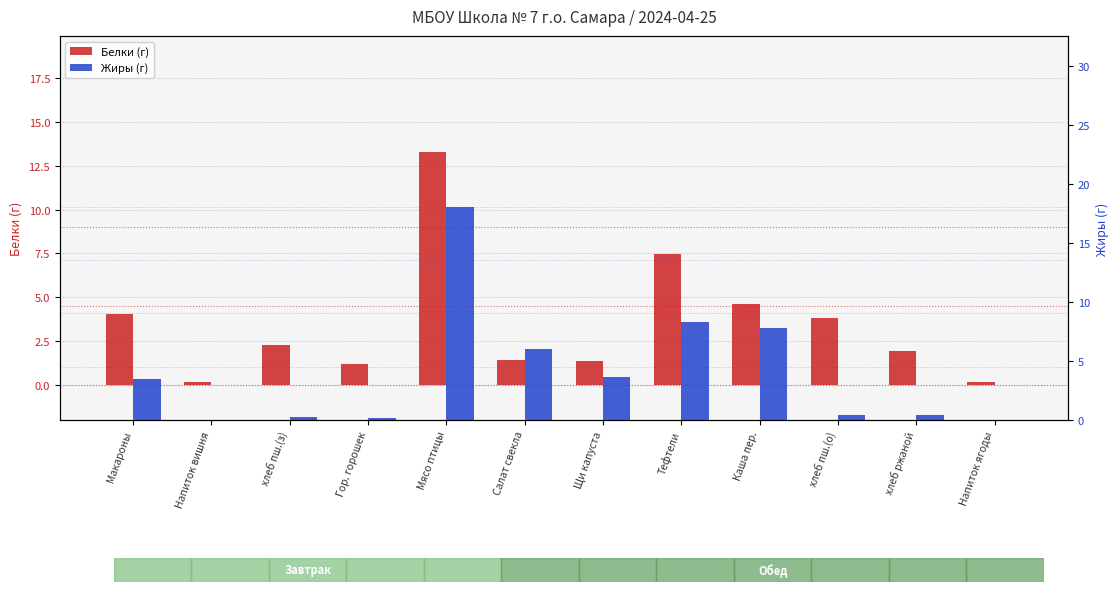

Rank the series at Мясо птицы from highest to lowest value.

Жиры (г), Белки (г)